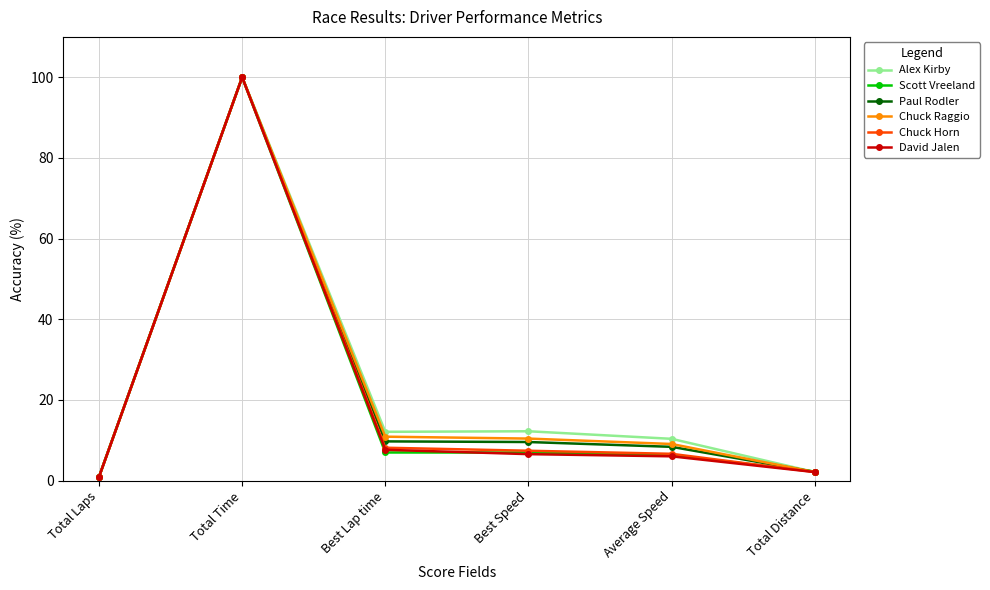

The value of Chuck Raggio at Best Lap time is 10.9. True or false?

True